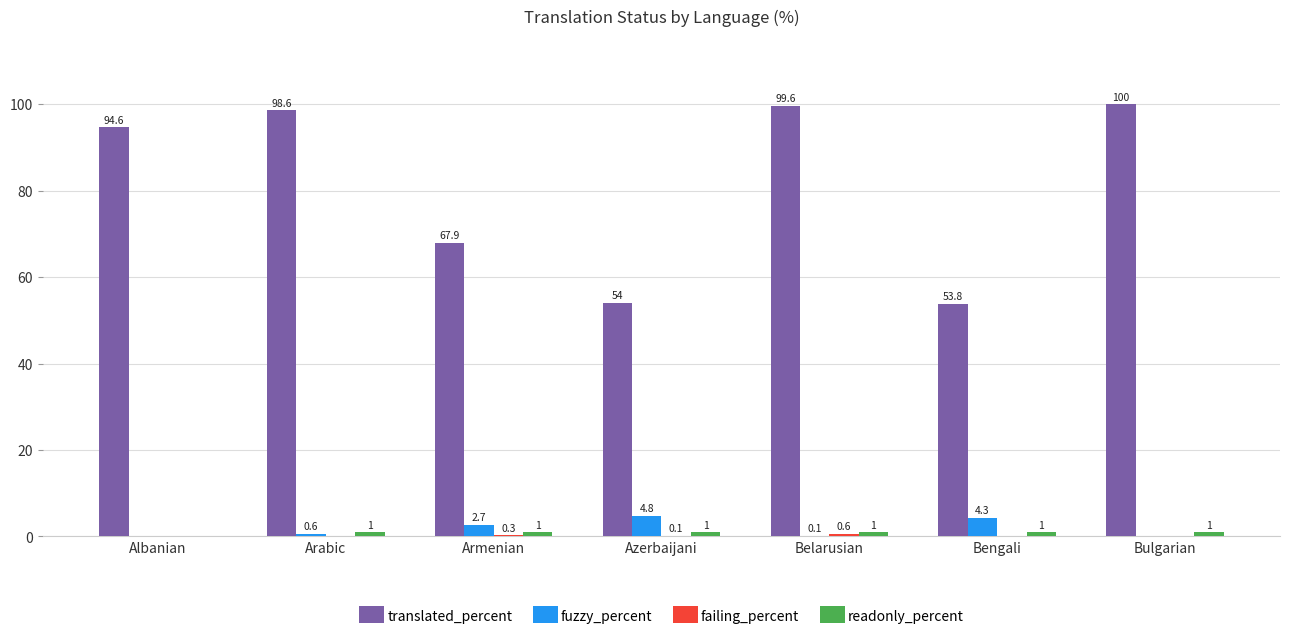

Which label corresponds to the largest value in the chart?

Bulgarian